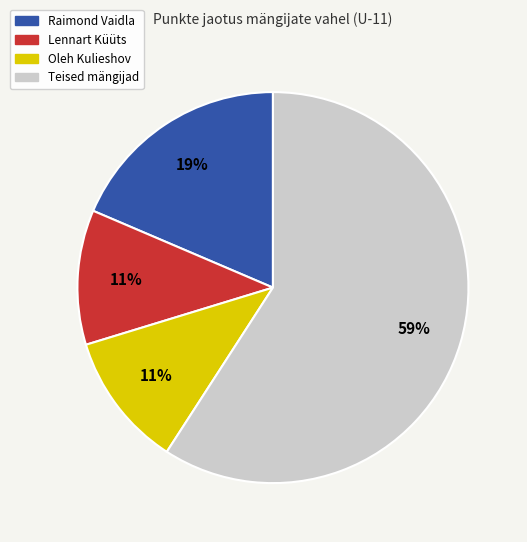

To the nearest percent, what is the difference between the largest and smallest slice percentages?

48%